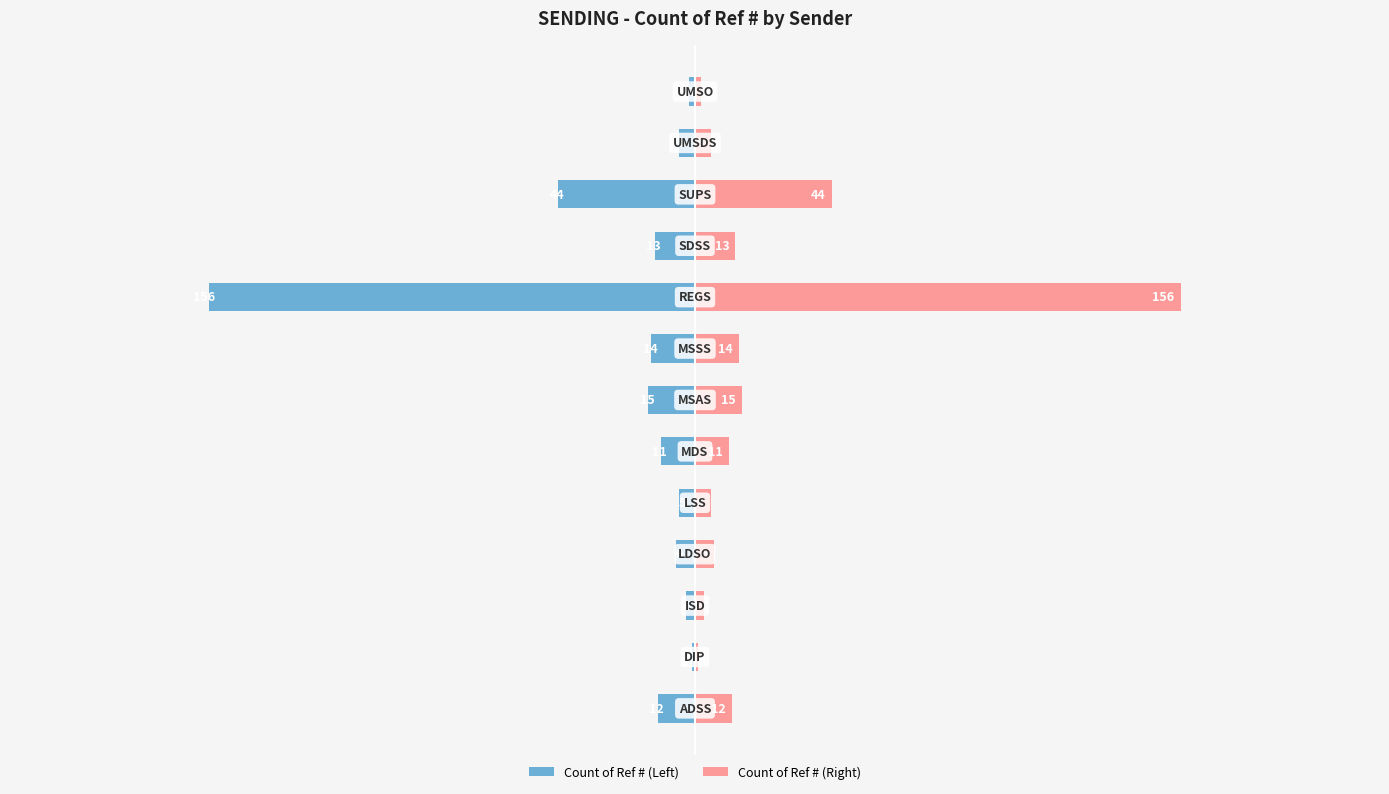

Which has a higher value, 8 or 12?

12